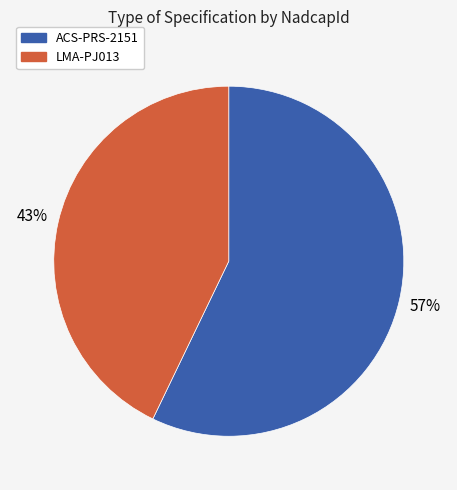

Which has a higher value, LMA-PJ013 or ACS-PRS-2151?

ACS-PRS-2151